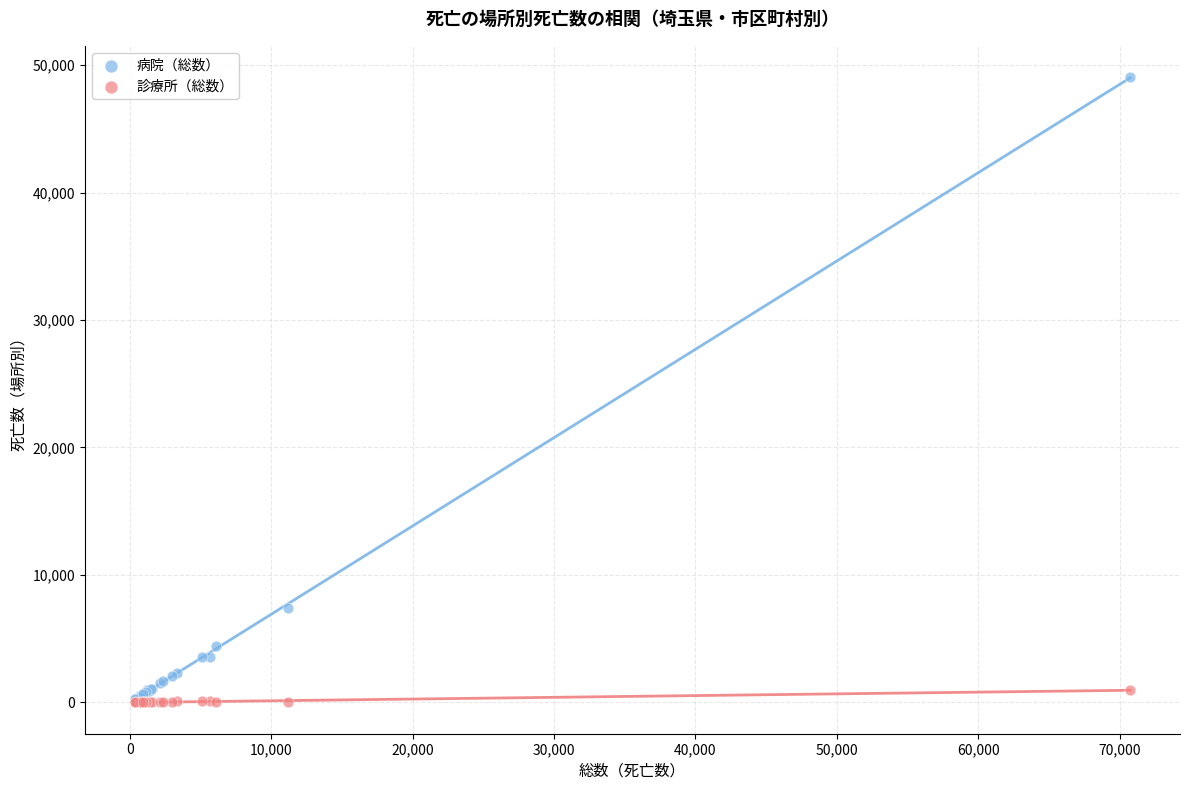

Which series reaches the maximum Y coordinate?

病院（総数）